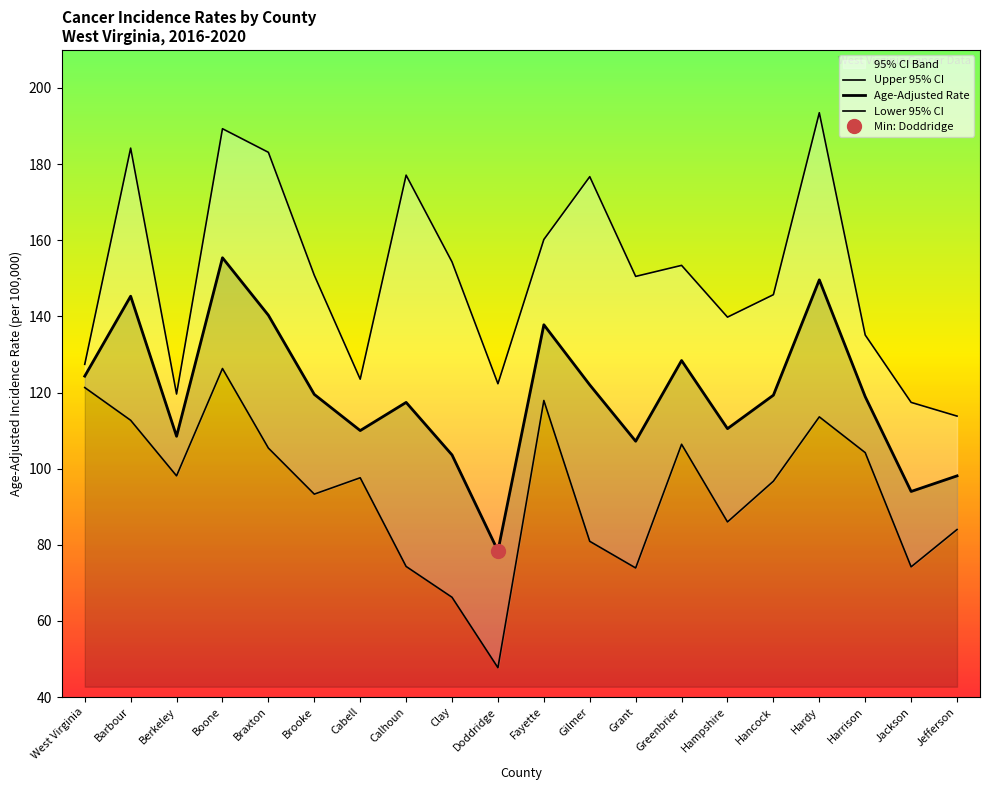

At which category is the sum across all series the highest?

Boone